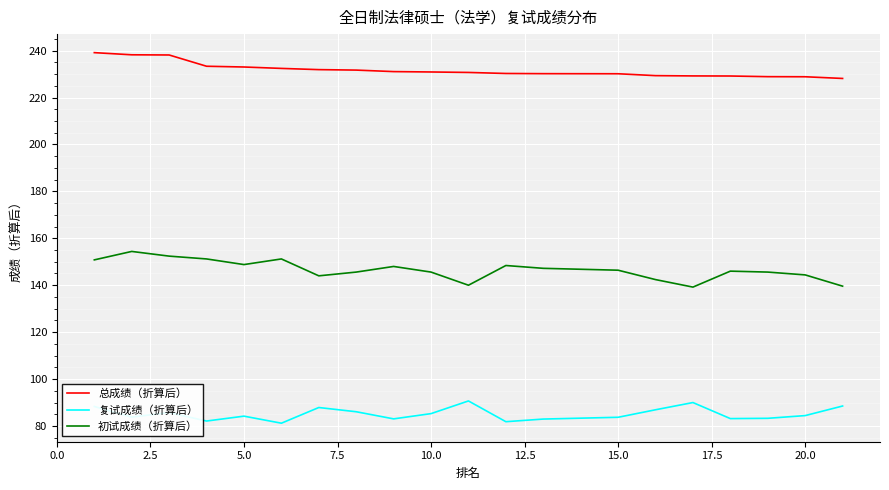

Count the number of categories in the chart.

20